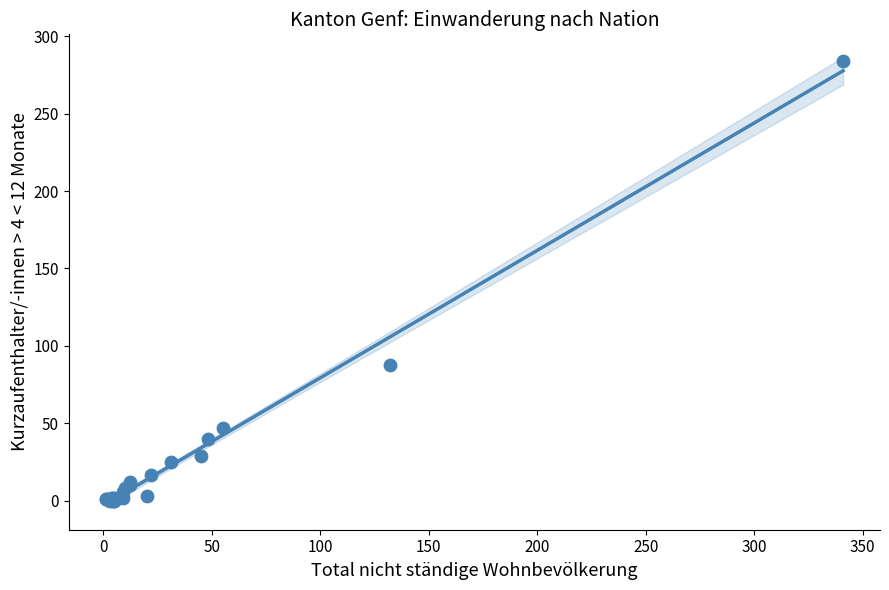

What Y value in the scatter plot is closest to 142?

88